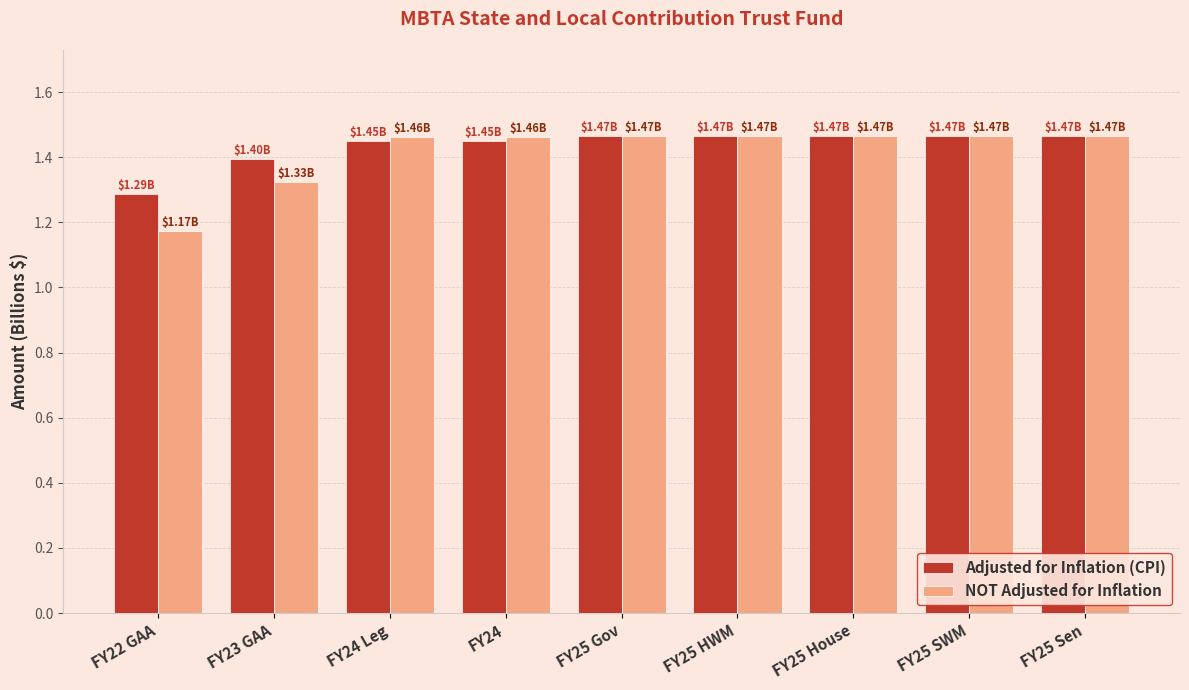

What is the label of the 1st bar from the right?

FY25 Sen